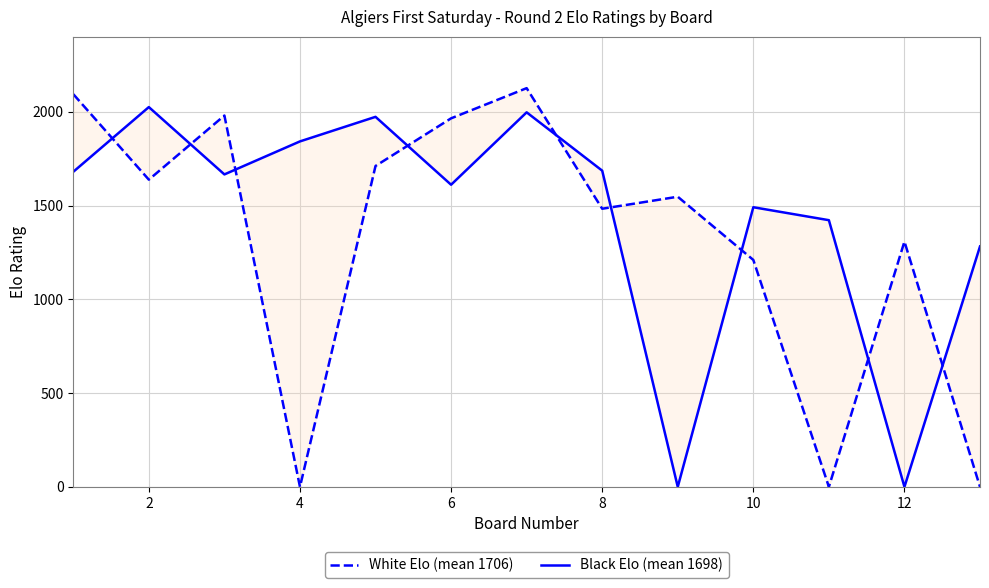

In White Elo (mean 1706), how many points are lower than both neighbors (excluding endpoints)?

4